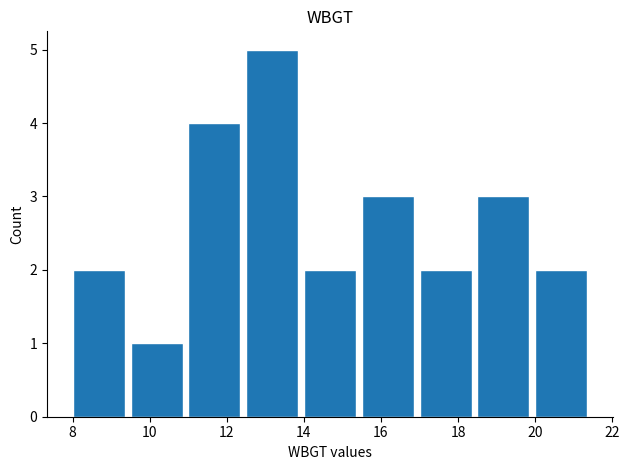

What is the maximum value shown in the chart?

5